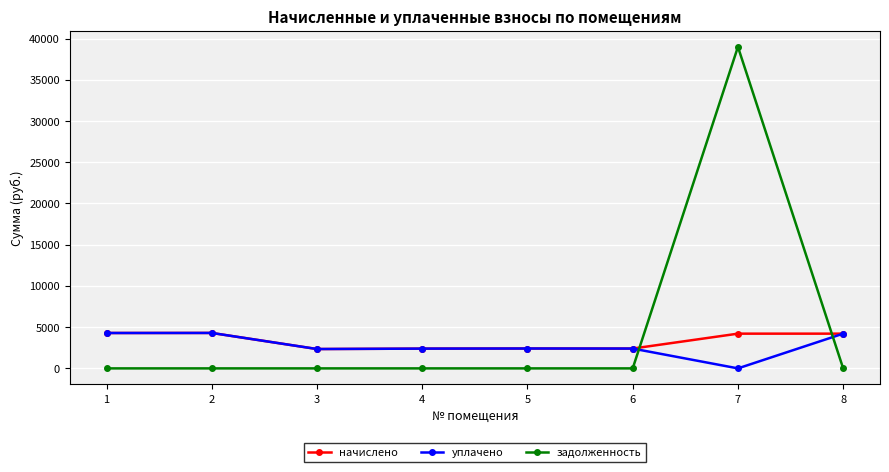

How many times do задолженность and начислено cross each other?

2